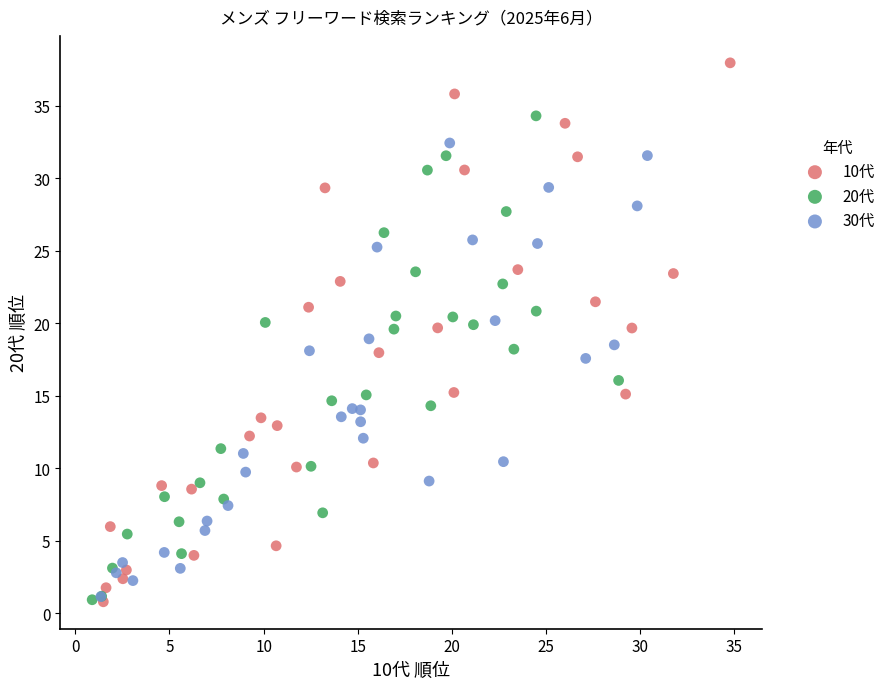

Which series contains the highest Y value?

10代